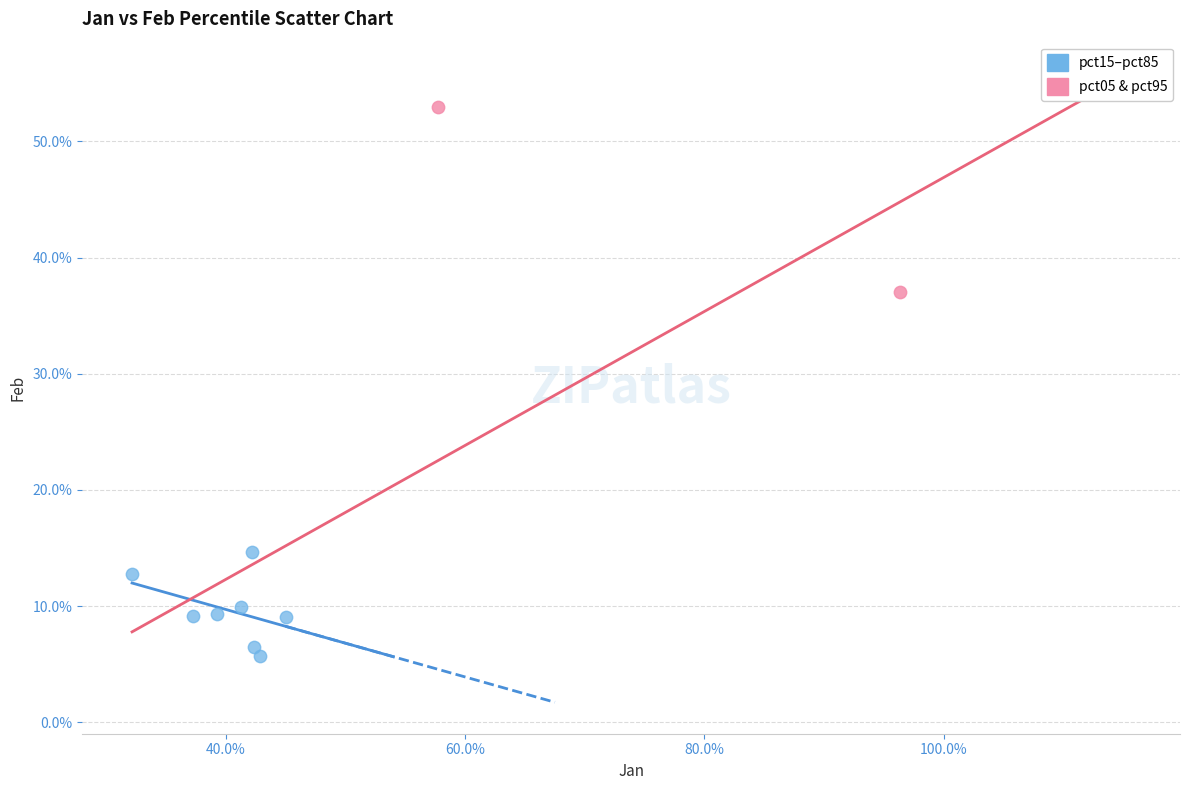

What are all the series names shown in the legend?

pct15–pct85, pct05 & pct95